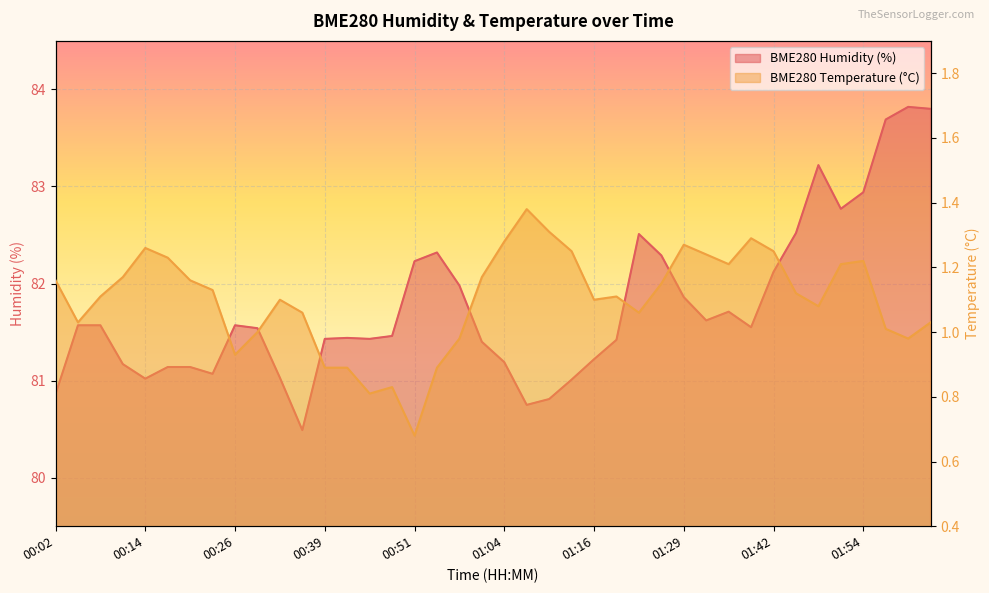

Is the value of BME280_temperature at 02:04 greater than the value of BME280_humidity at 00:57?

No